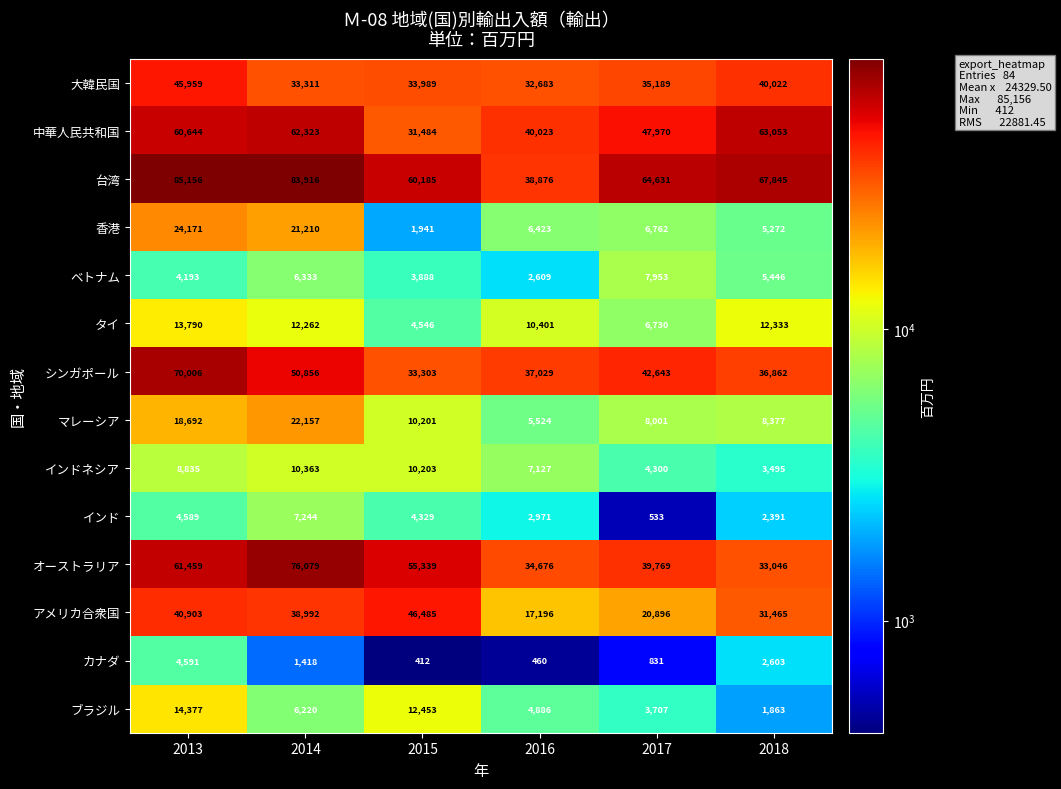

What is the sum of all 中華人民共和国 values?

305497